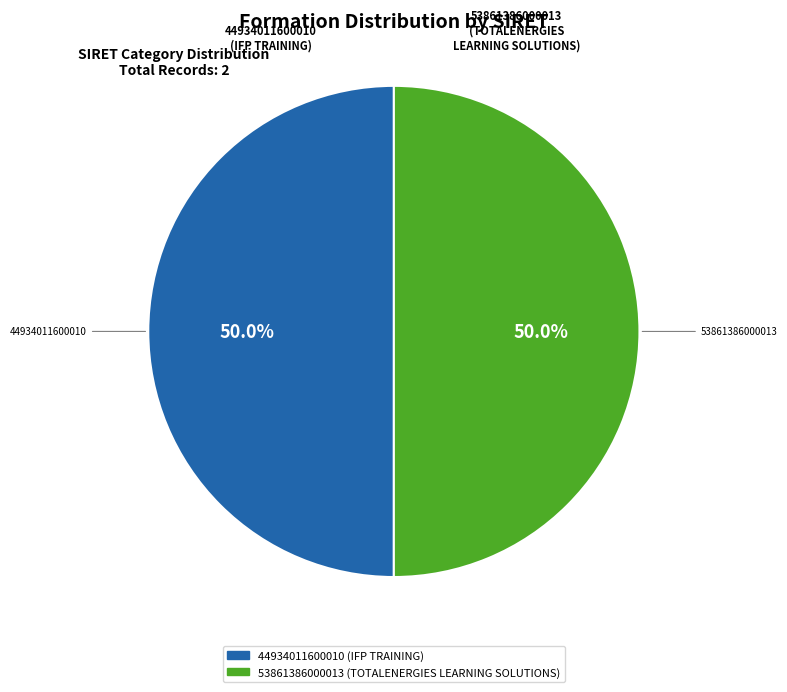

What percentage is the 44934011600010 slice, to the nearest percent?

50%